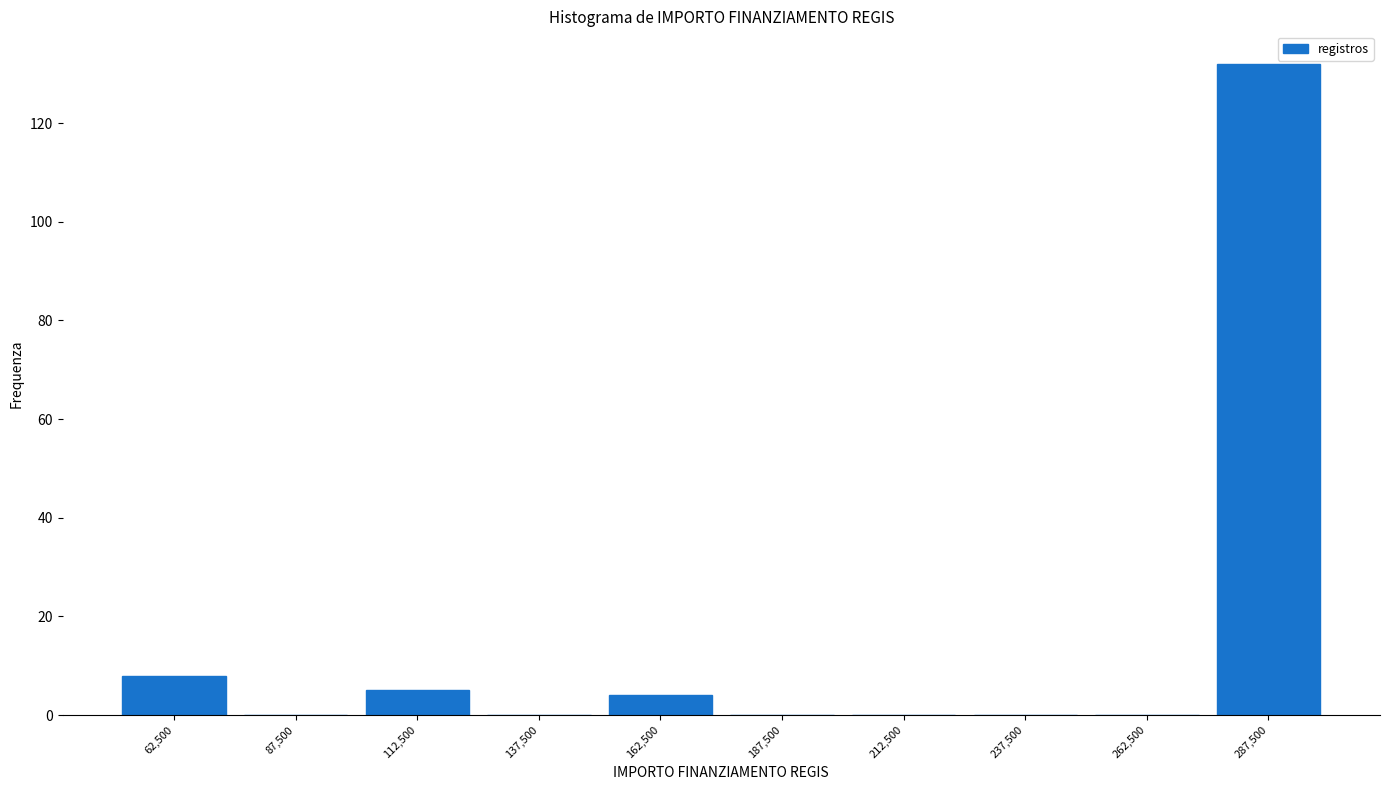

Reading left to right, transcribe this chart: for each bar, give the range it covers on the x-axis and its height. The values are not printed on the chart, so give them approximately, as read against the axis.

50000 to 75000: 8
75000 to 100000: 0
100000 to 125000: 6
125000 to 150000: 0
150000 to 175000: 4
175000 to 200000: 0
200000 to 225000: 0
225000 to 250000: 0
250000 to 275000: 0
275000 to 300000: 132